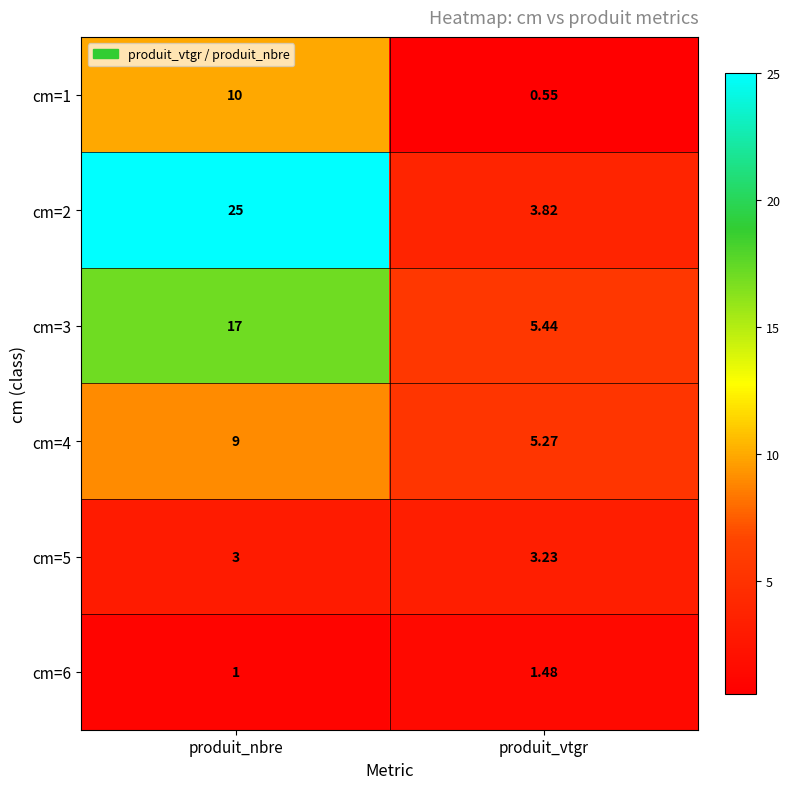

How many data points does each series have?

2